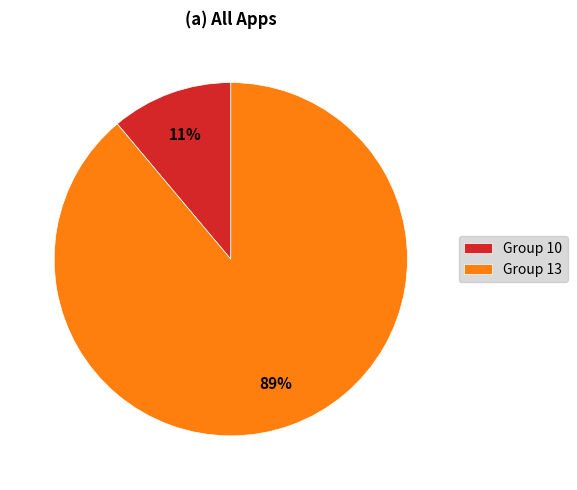

Is it true that Group 10 is 20% of the pie?

False